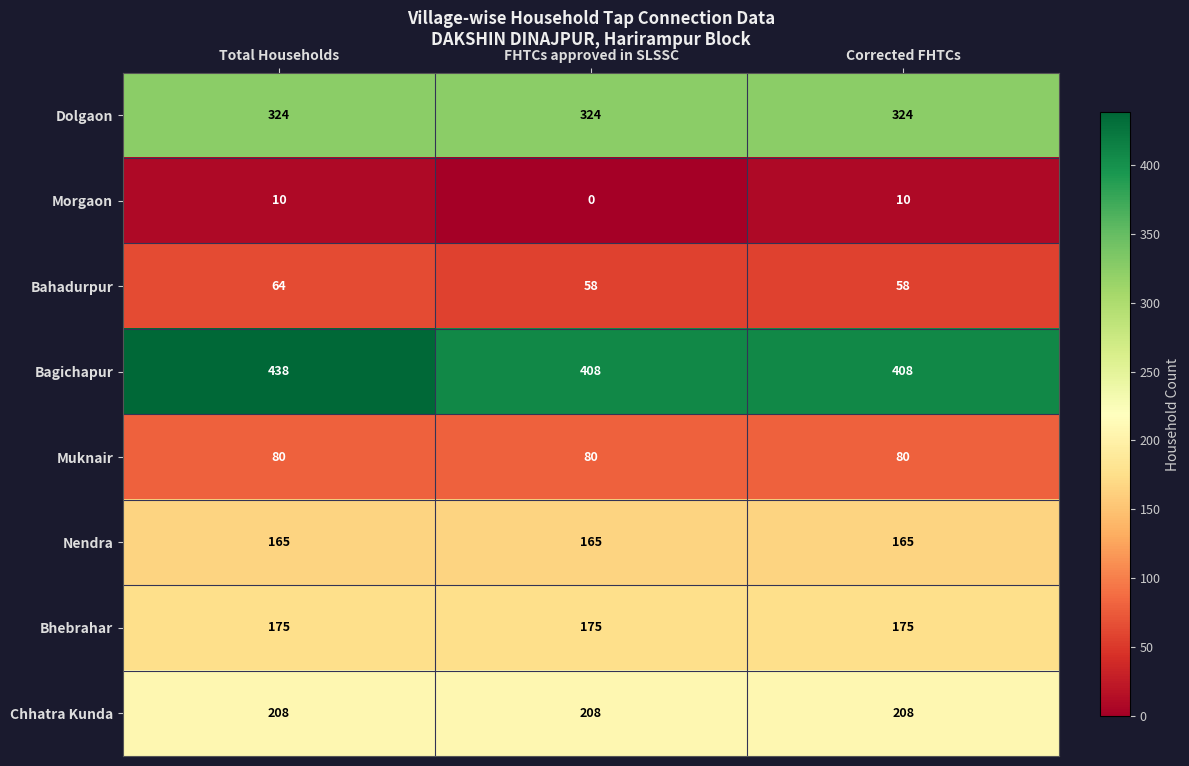

What is the greatest value displayed?

438